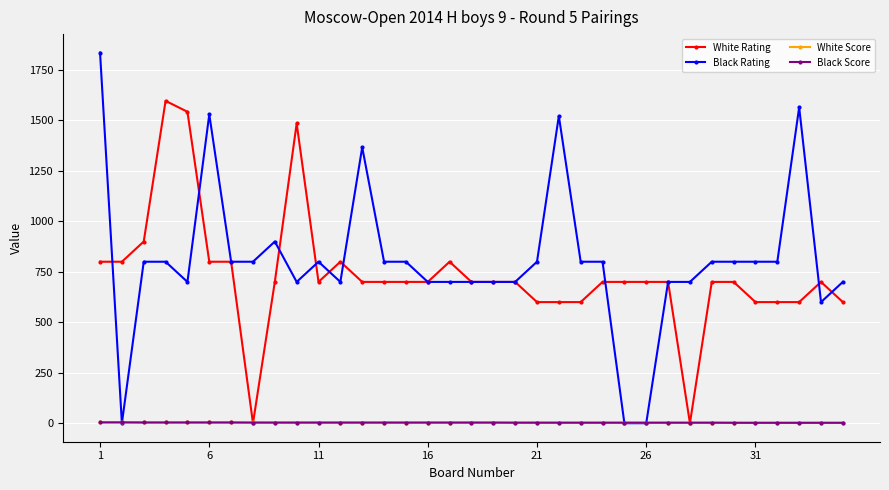

How many categories are shown in the chart?

35